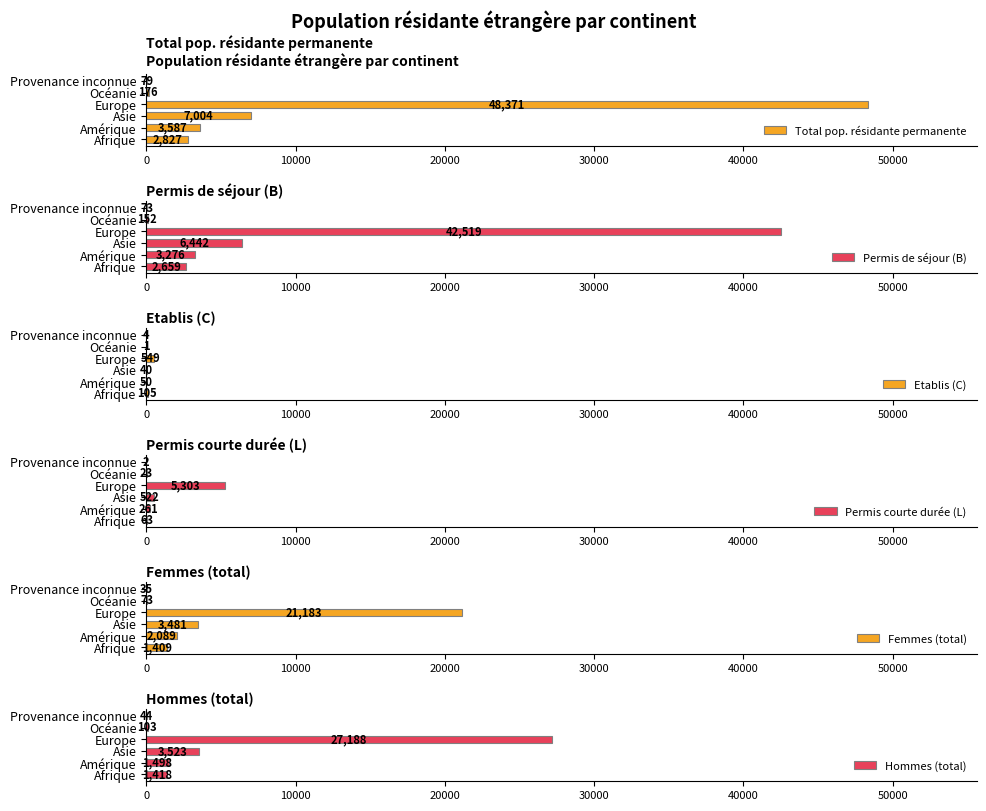

Reading left to right, what are all the values shown in this chart?

Total pop. résidante permanente: 2827	3587	7004	48371	176	79
Permis de séjour (B): 2659	3276	6442	42519	152	73
Etablis (C): 105	50	40	549	1	4
Permis courte durée (L): 63	261	522	5303	23	2
Femmes (total): 1409	2089	3481	21183	73	35
Hommes (total): 1418	1498	3523	27188	103	44